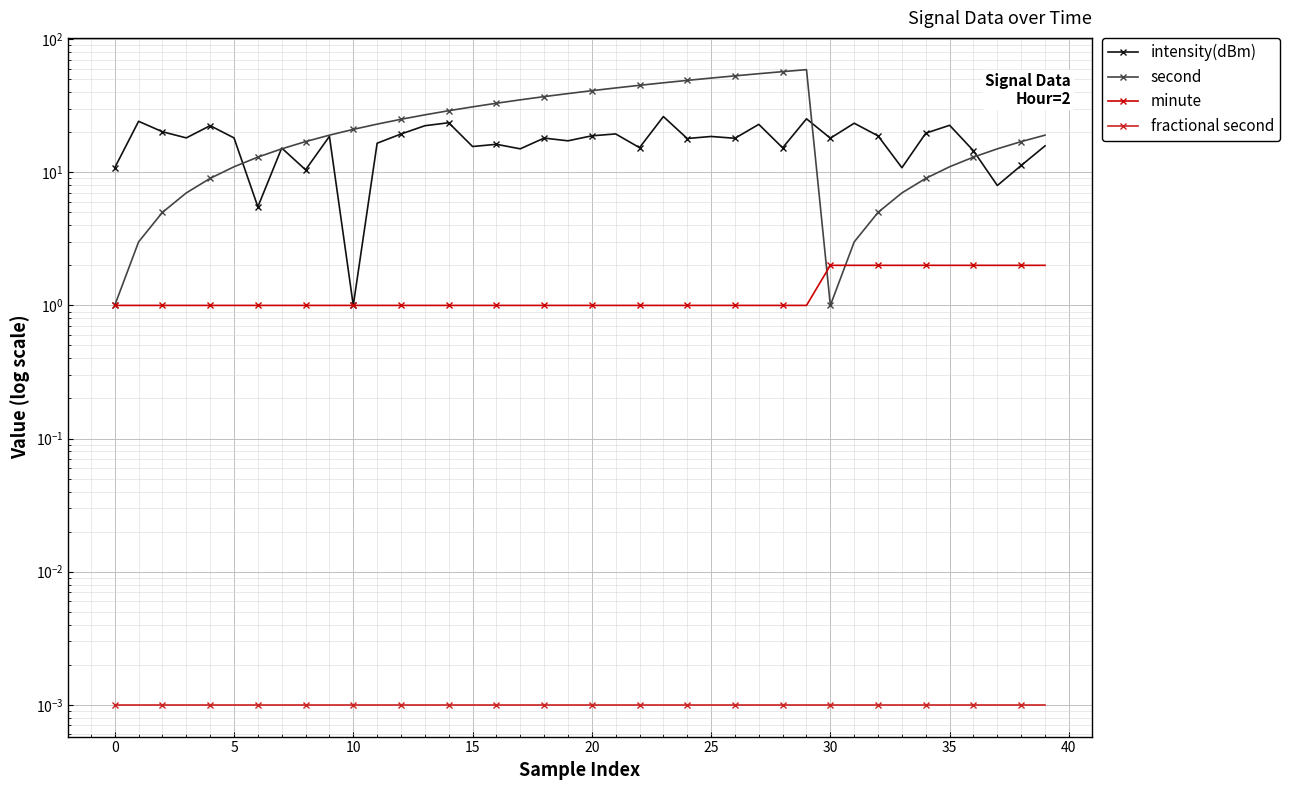

Is this an area chart (filled region under the line)?

No